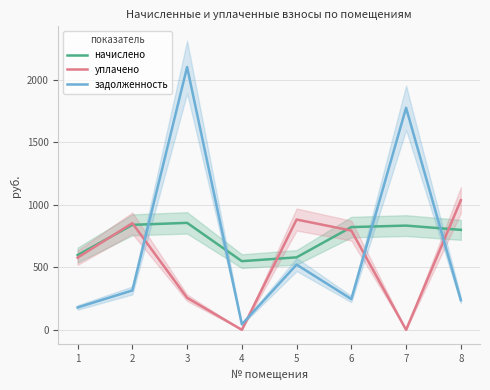

At which label does задолженность first exceed 314?

2